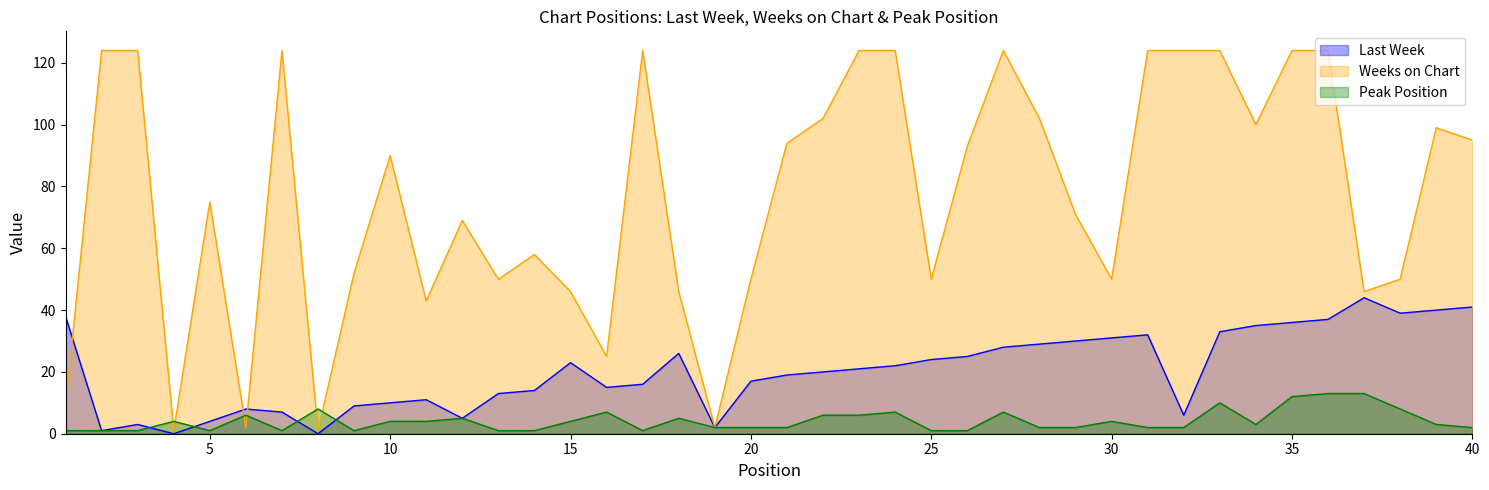

What is the maximum value shown in the chart?

124